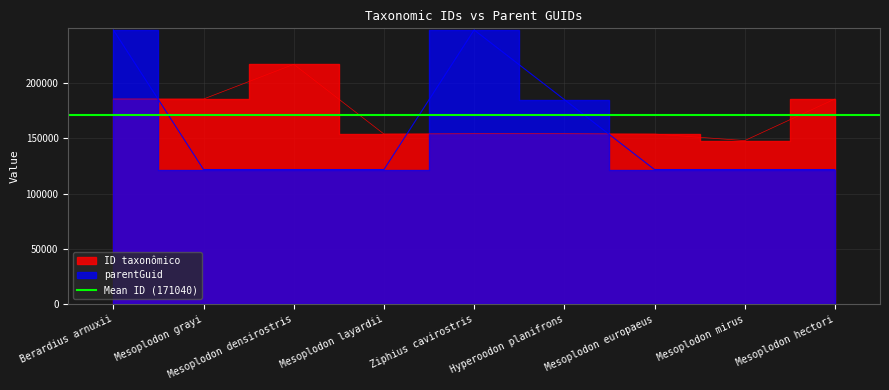

List the labels in order of ID taxonômico value, largest first.

Mesoplodon densirostris, Mesoplodon hectori, Mesoplodon grayi, Berardius arnuxii, Ziphius cavirostris, Hyperoodon planifrons, Mesoplodon layardii, Mesoplodon europaeus, Mesoplodon mirus